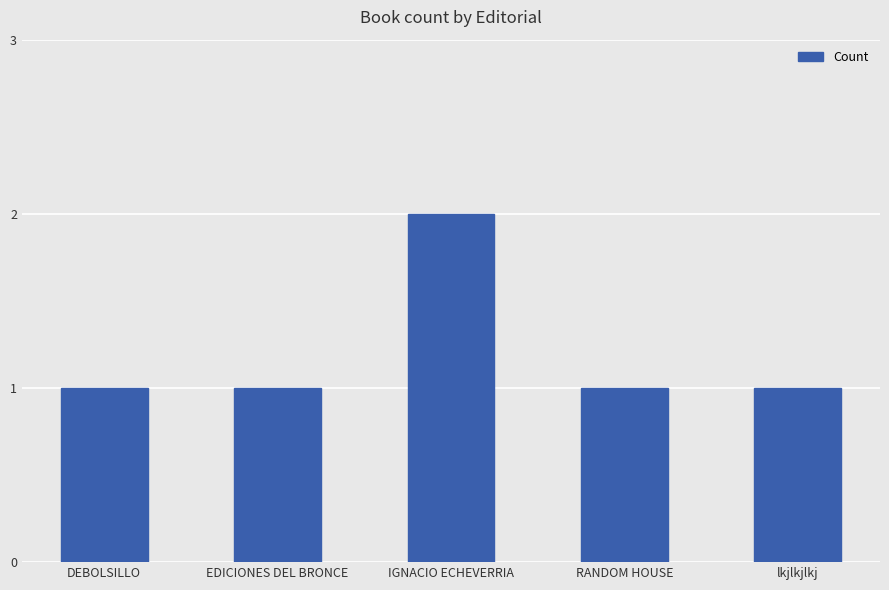

What is the ratio of the value at lkjlkjlkj to the value at EDICIONES DEL BRONCE?

1.0